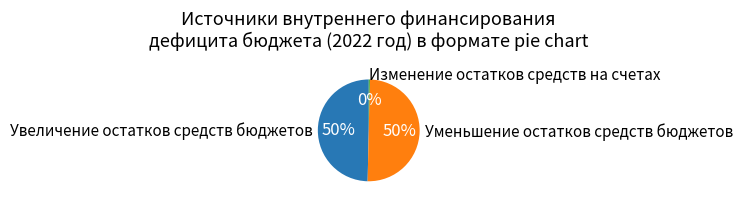

Does Увеличение остатков средств бюджетов account for over 50% of the chart?

No